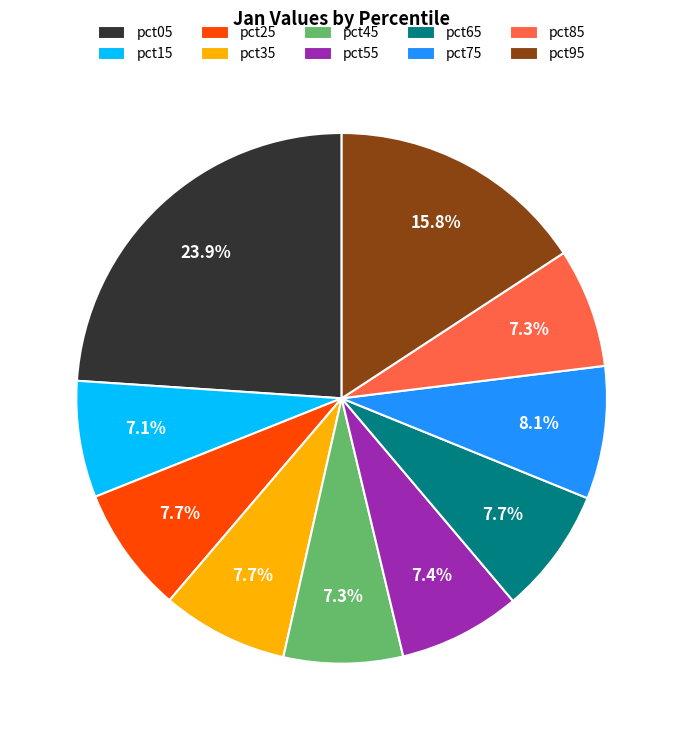

True or false: pct25 accounts for 1% of the total.

False